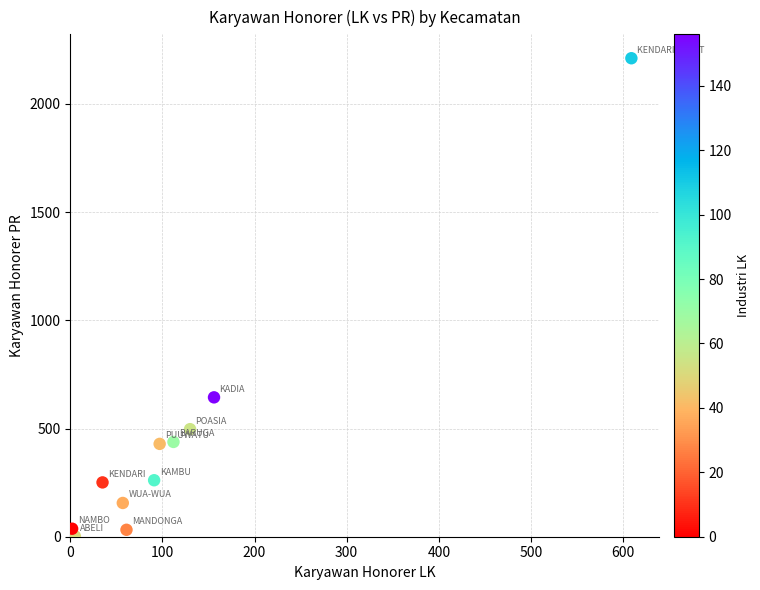

What Y value in the scatter plot is closest to 1106?

644